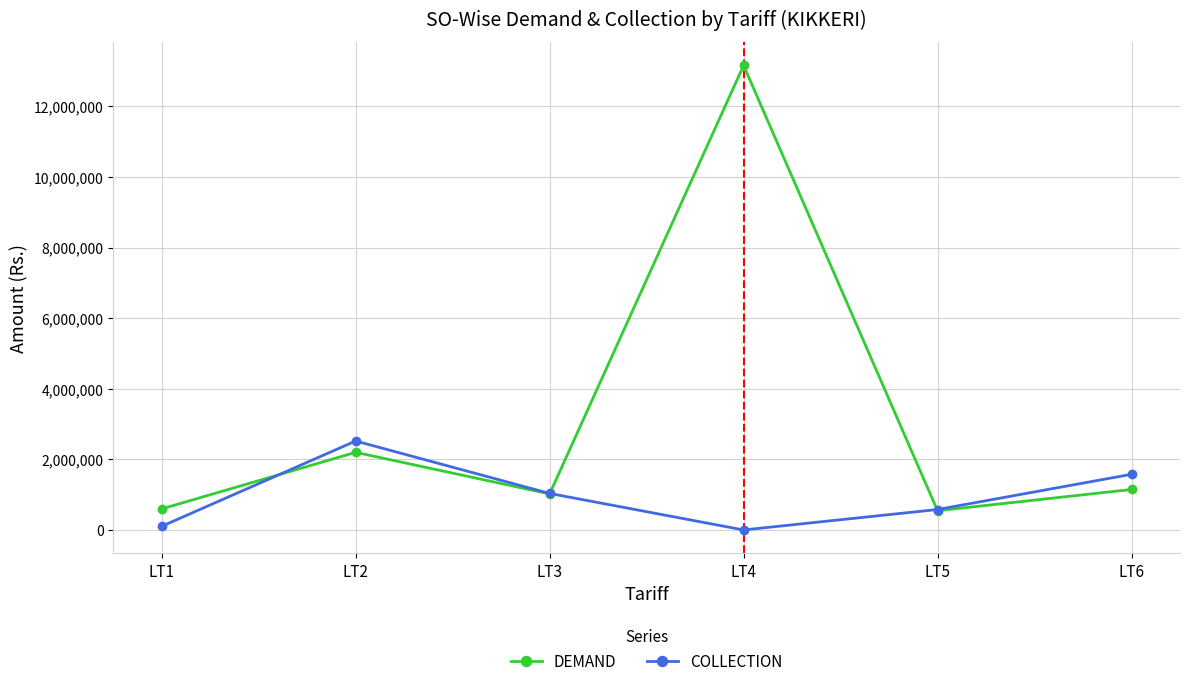

Where is the first local maximum for DEMAND?

LT2